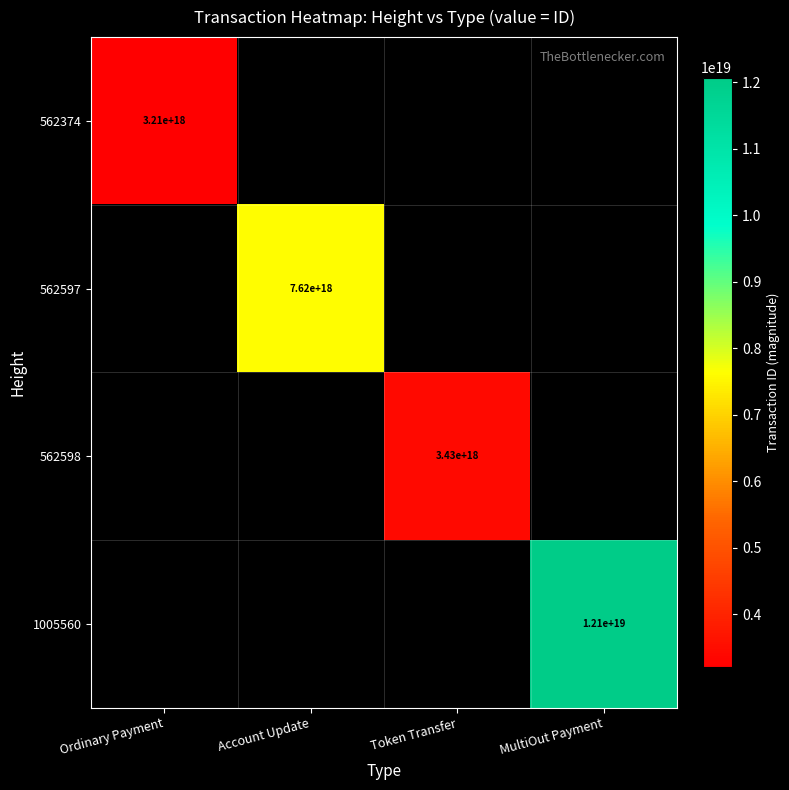

At how many categories does at least one series exceed 2145894738841981184?

4